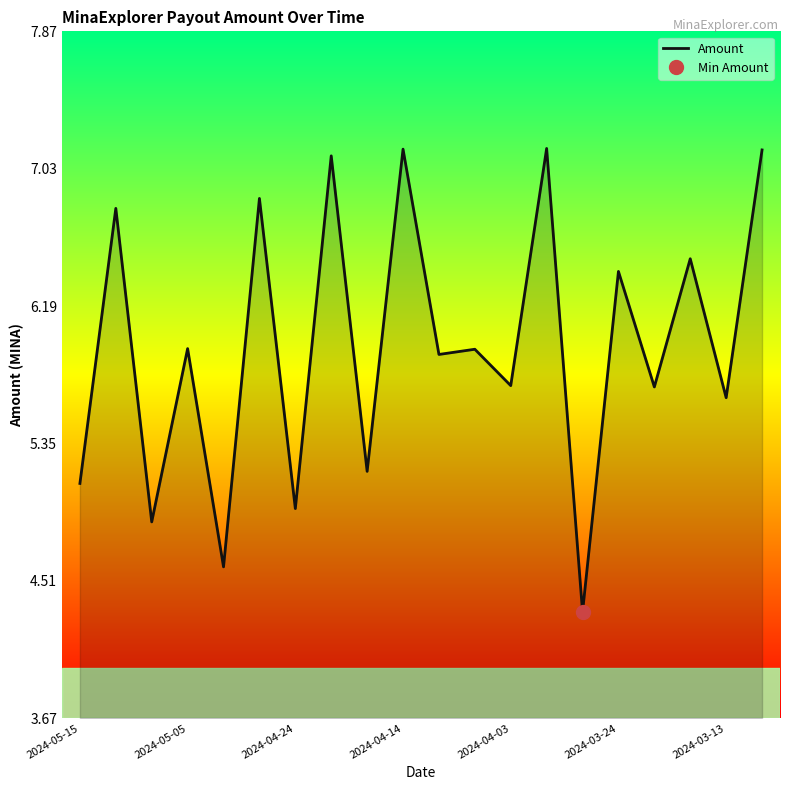

What is the lowest value of the Amount series?

4.3